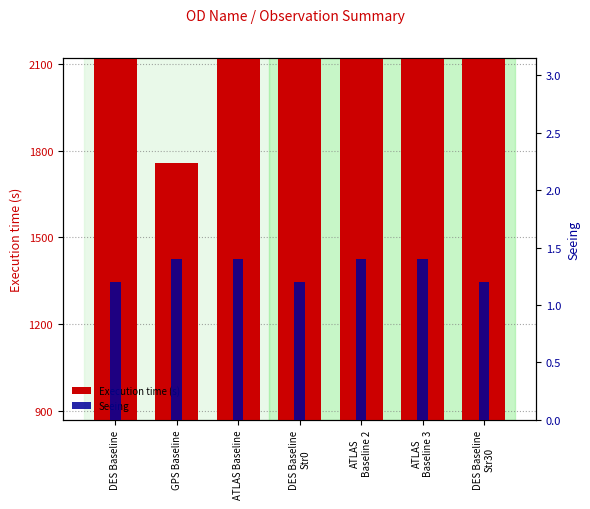

The value of Execution time (s) at ATLAS Baseline is 2876.3. True or false?

False